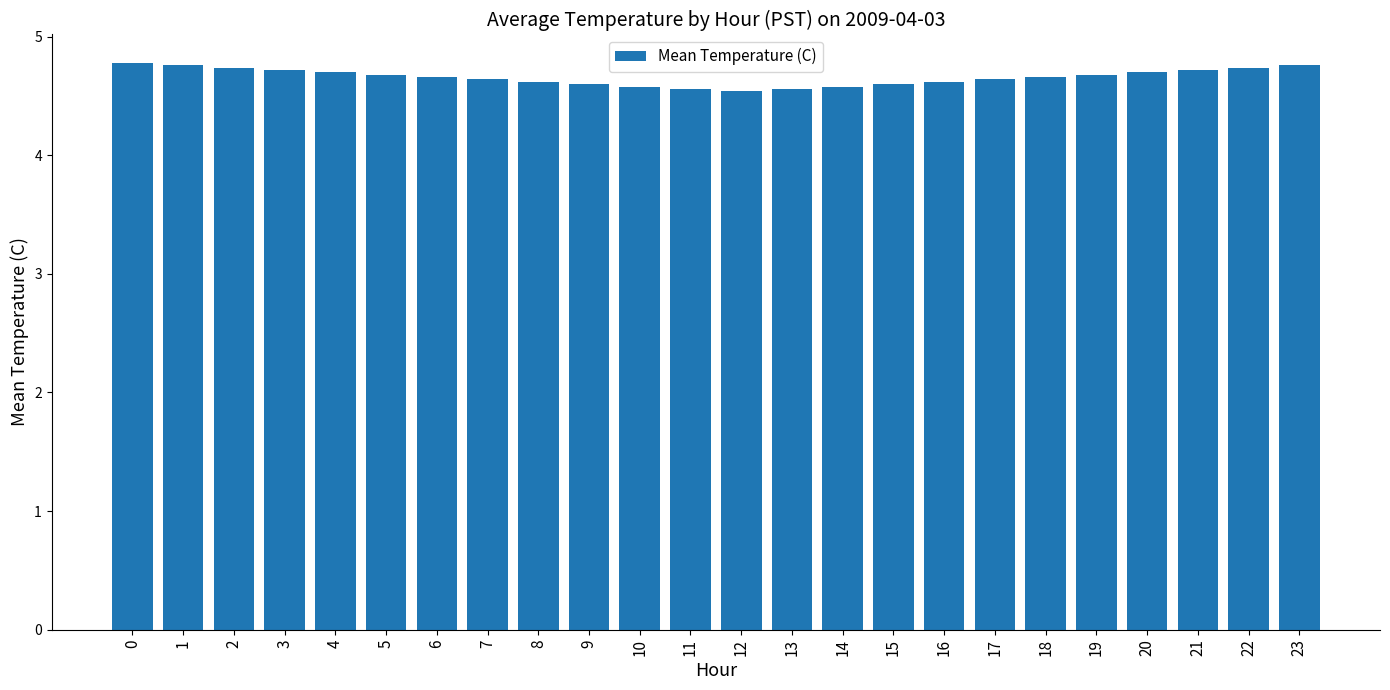

What is the smallest value displayed?

4.5